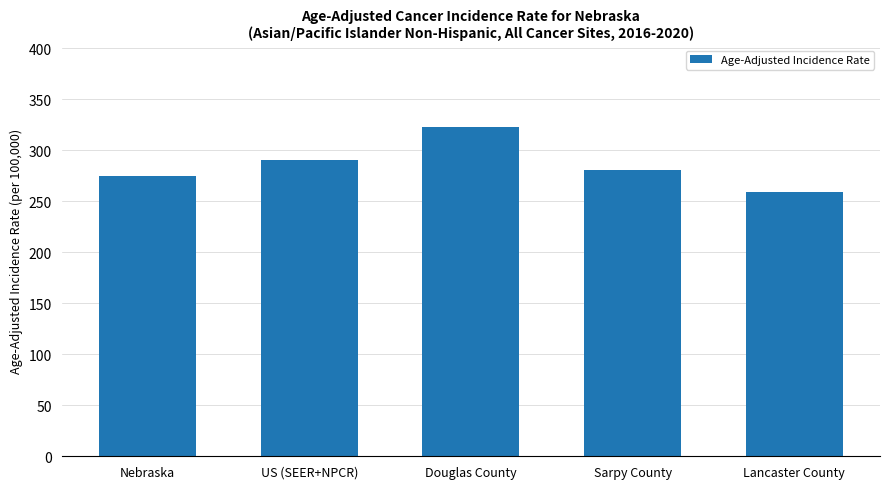

What is the ratio of the value at US (SEER+NPCR) to the value at Douglas County?

0.9